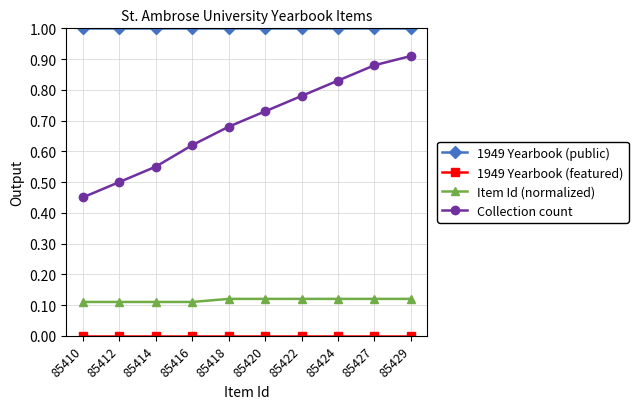

True or false: Item Id (normalized) and Collection count intersect in this chart.

False